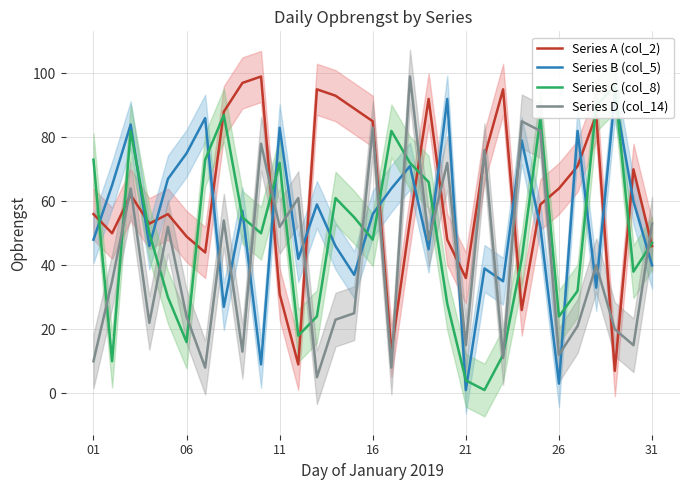

After their last crossing, which series has the higher values: Series B (col_5) or Series D (col_14)?

Series D (col_14)